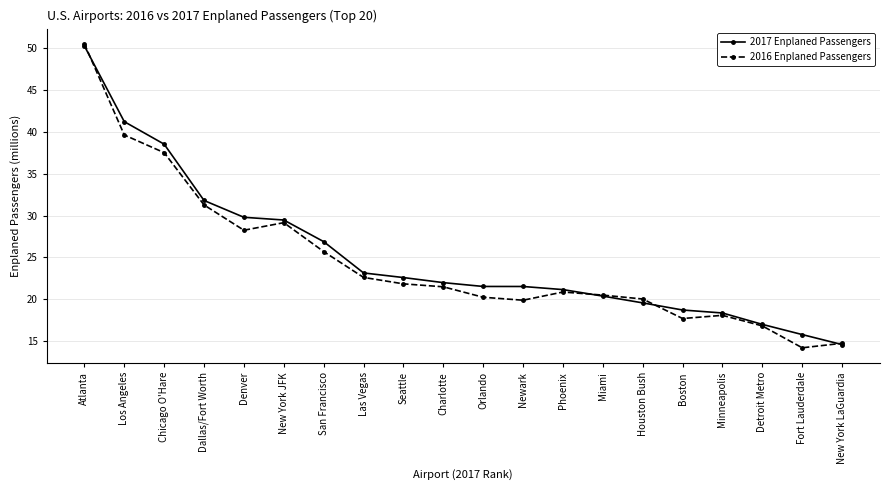

Where is 2016 Enplaned Passengers nearest to the value 32?

Dallas/Fort Worth